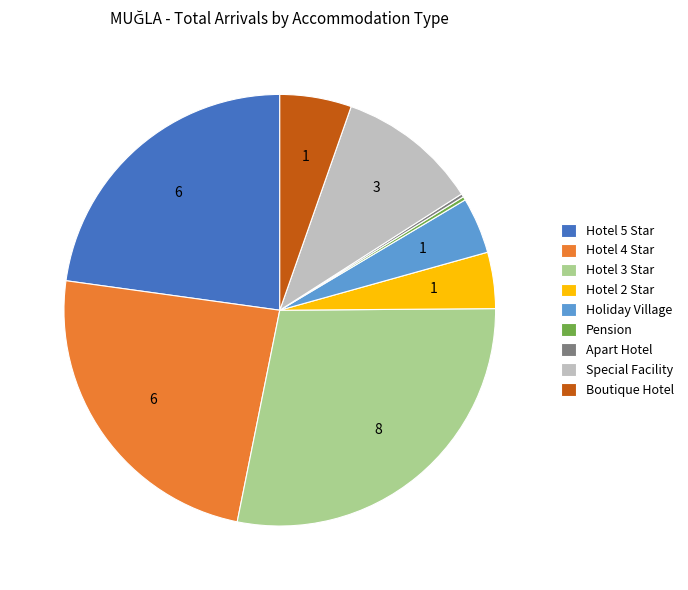

Combined, do Boutique Hotel and Hotel 3 Star account for over 50%?

No